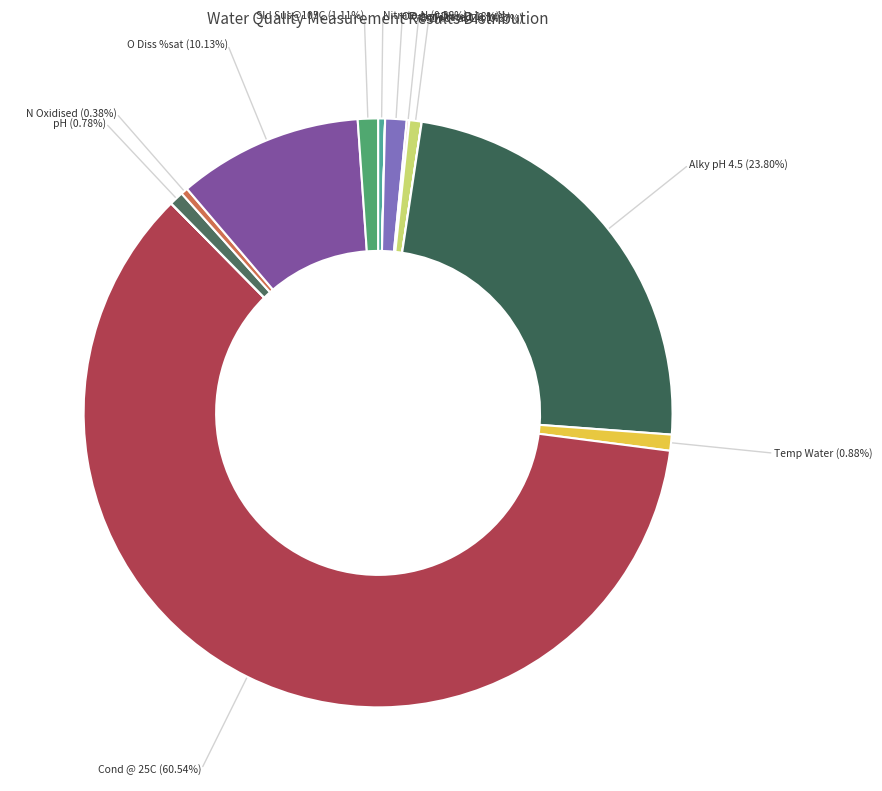

What is the largest slice in the pie chart?

Cond @ 25C